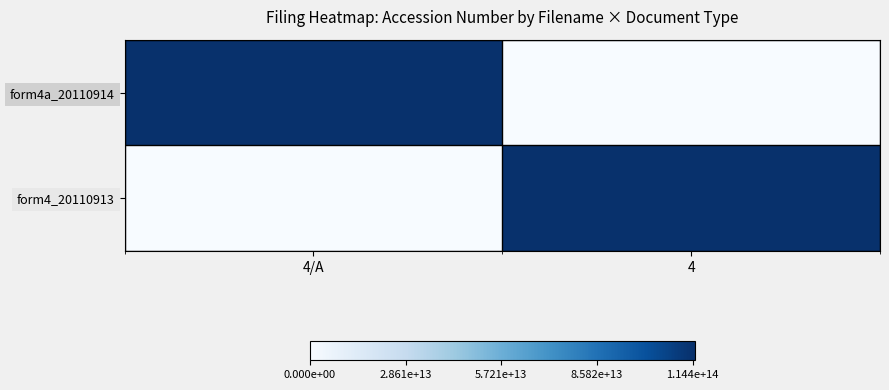

What is the maximum value shown in the chart?

114420411052977